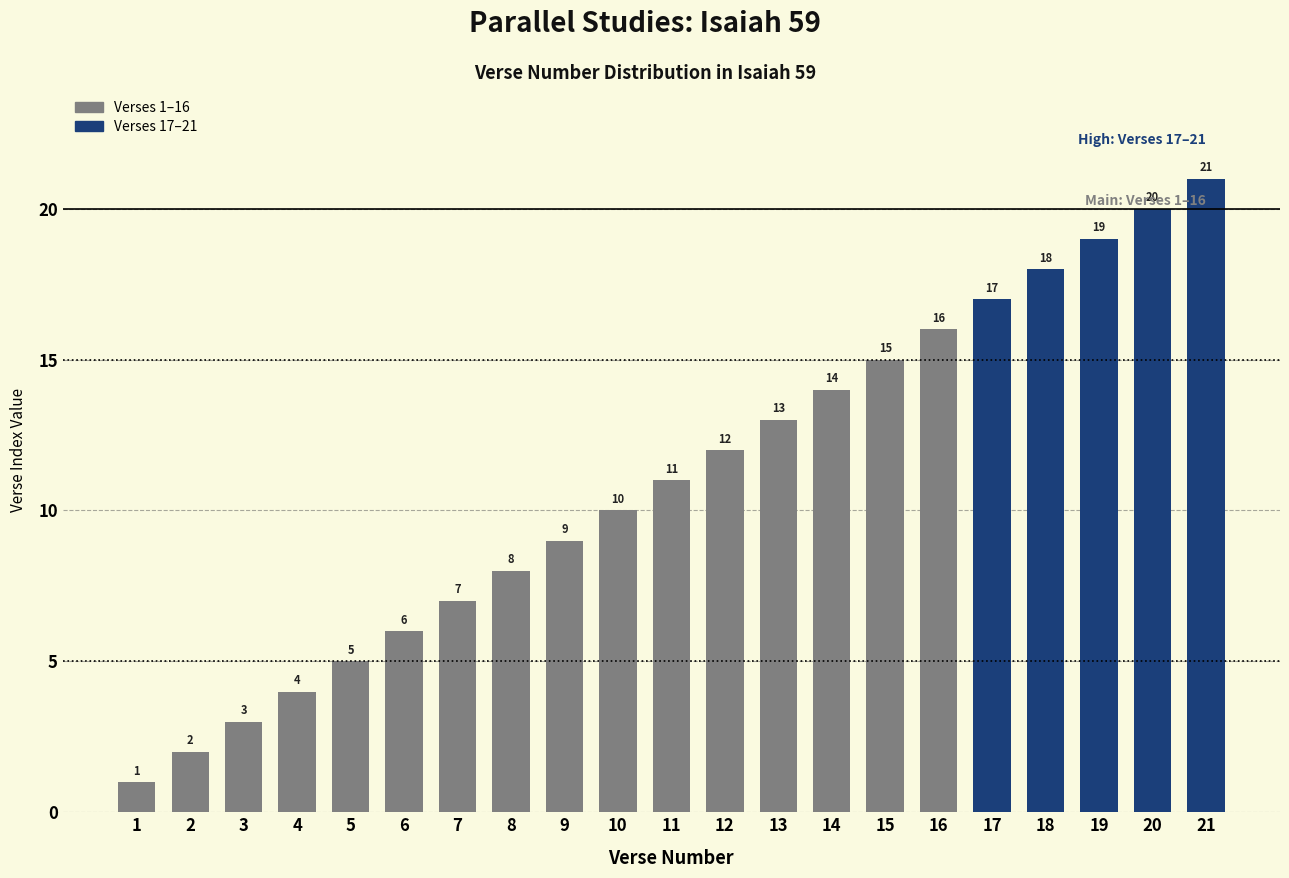

Rank the categories by value from highest to lowest.

21, 20, 19, 18, 17, 16, 15, 14, 13, 12, 11, 10, 9, 8, 7, 6, 5, 4, 3, 2, 1